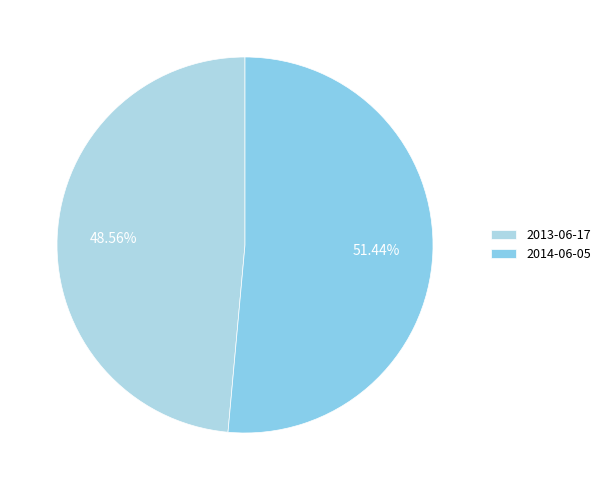

Is there any slice that represents more than half of the pie?

Yes